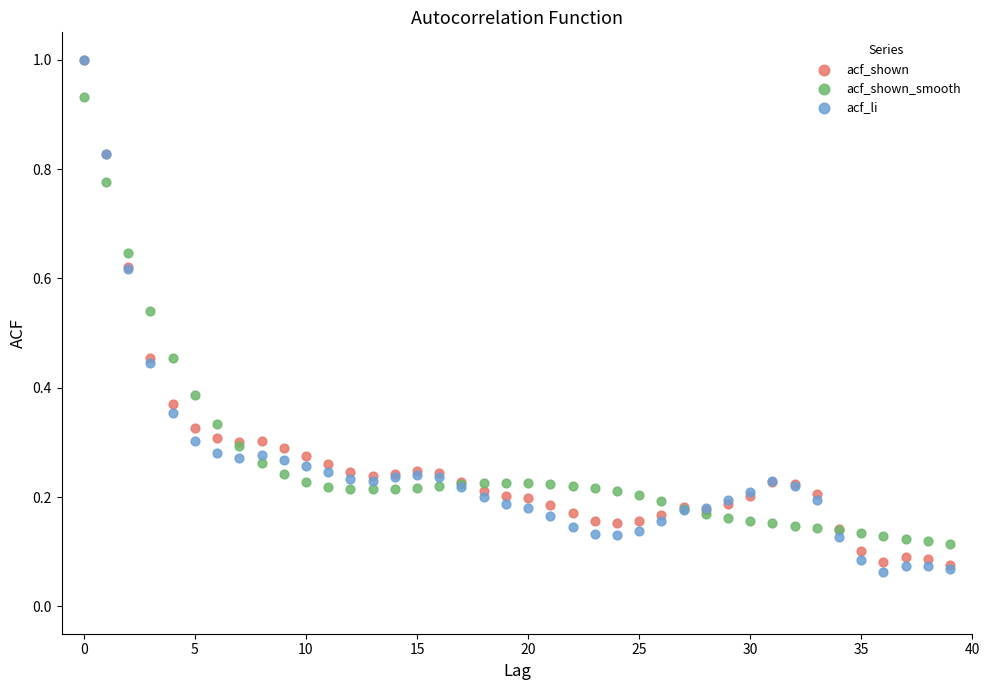

What are all the series names shown in the legend?

acf_shown, acf_shown_smooth, acf_li